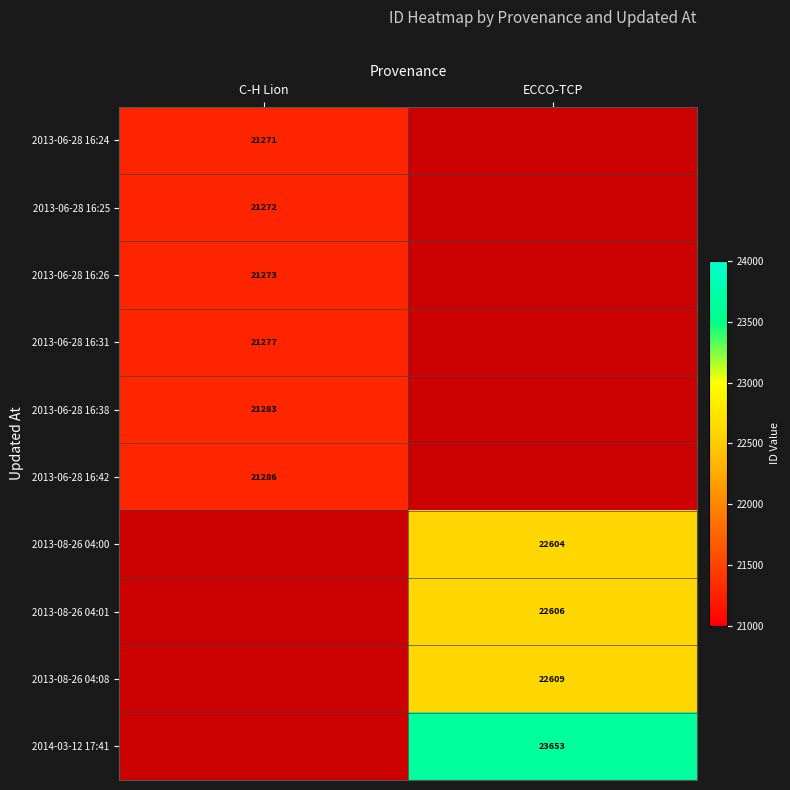

The value of 2013-08-26 04:08 at ECCO-TCP is 14391. True or false?

False